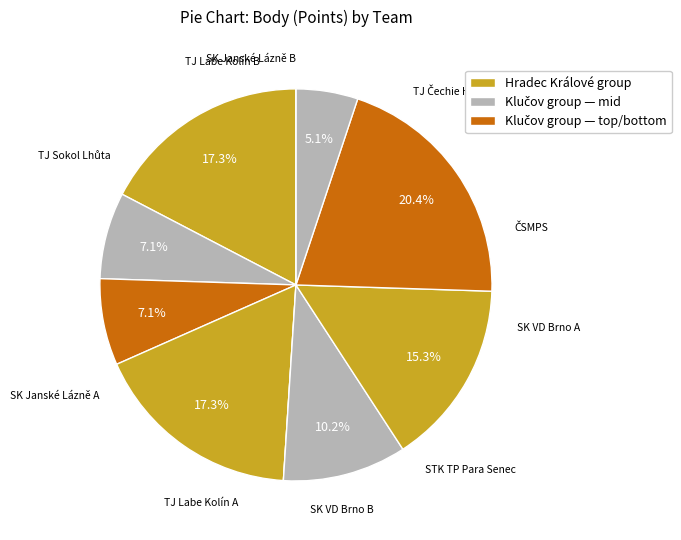

Does any single category account for the majority?

No